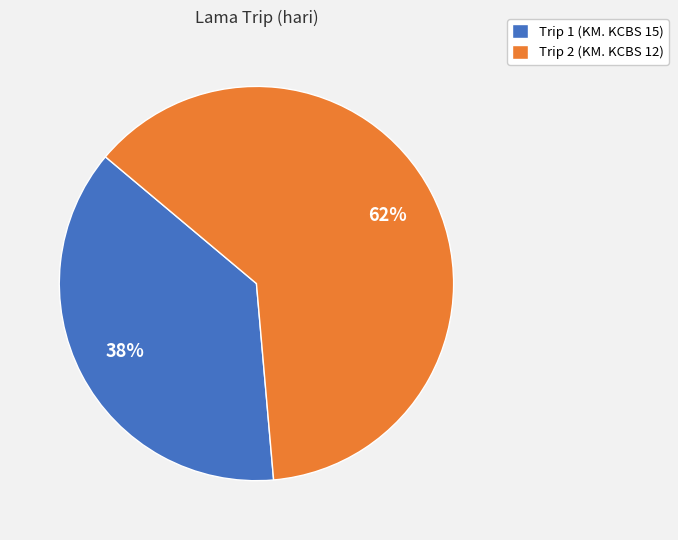

Between Trip 2 (KM. KCBS 12) and Trip 1 (KM. KCBS 15), which is larger?

Trip 2 (KM. KCBS 12)